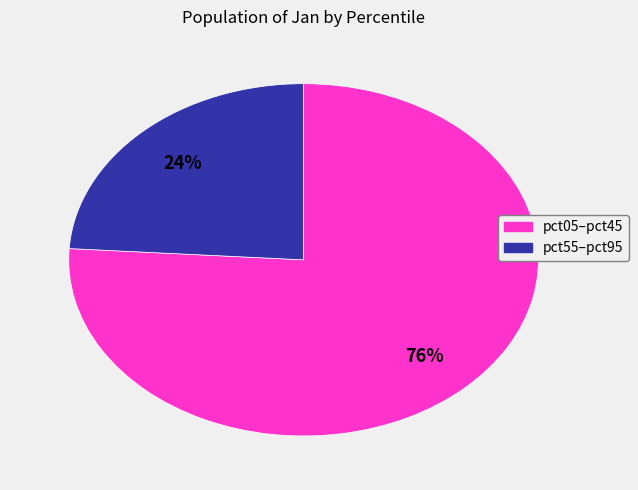

To the nearest percent, what is the average slice percentage?

50%